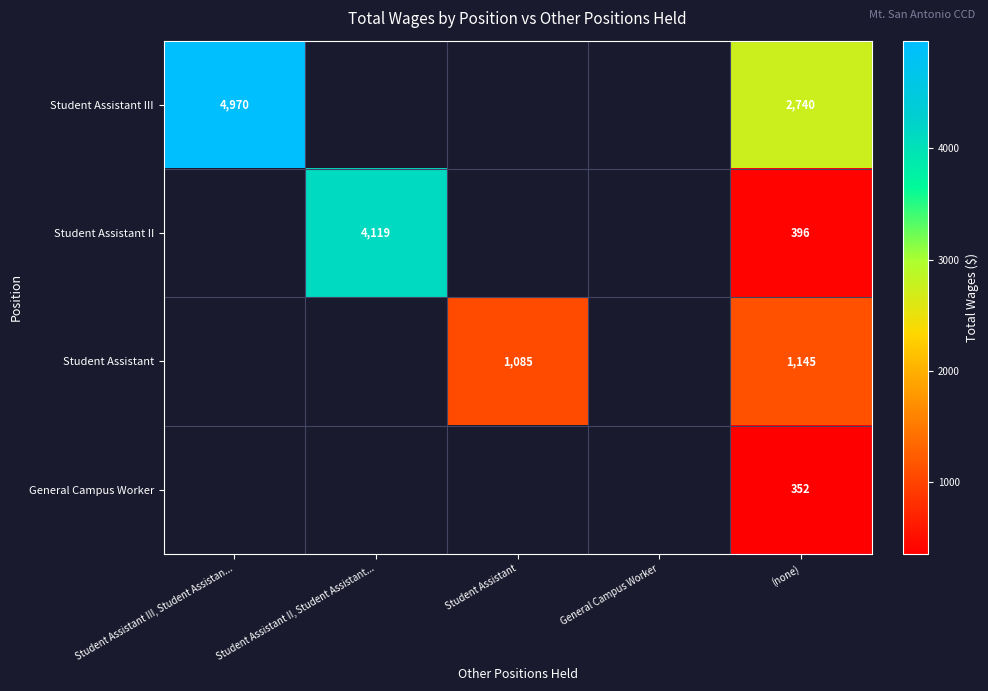

Is it true that Student Assistant III equals 3326.0 at Student Assistant III, Student Assistan...?

False